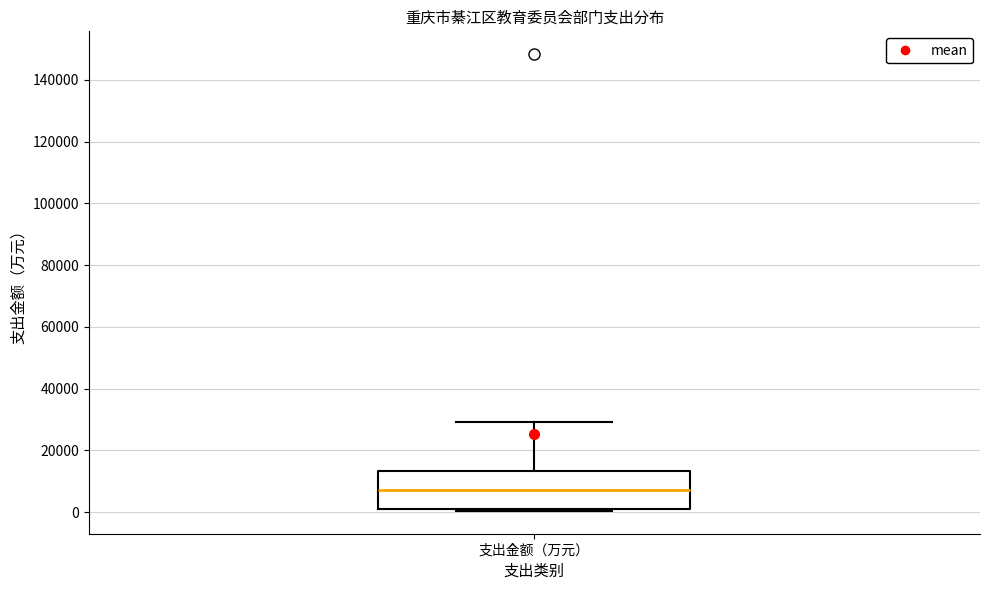

Transcribe this box plot: give where the median line is, the range the box spans, and where the two whiskers end, as read against the y-axis. The values are not printed on the chart, so give them approximately, as read against the axis.

median 8000, box 0 to 14000, whiskers 0 to 30000